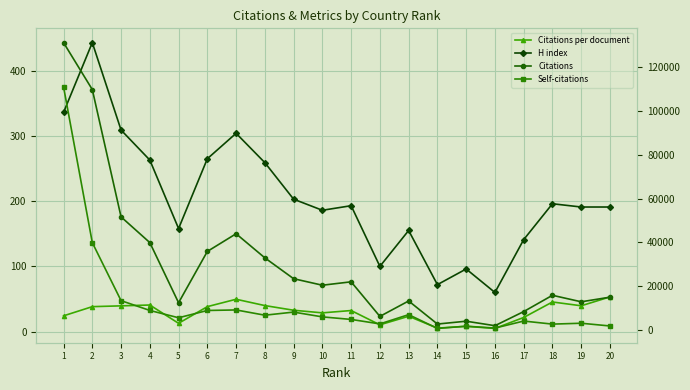

At which category does Citations reach its first local peak?

7